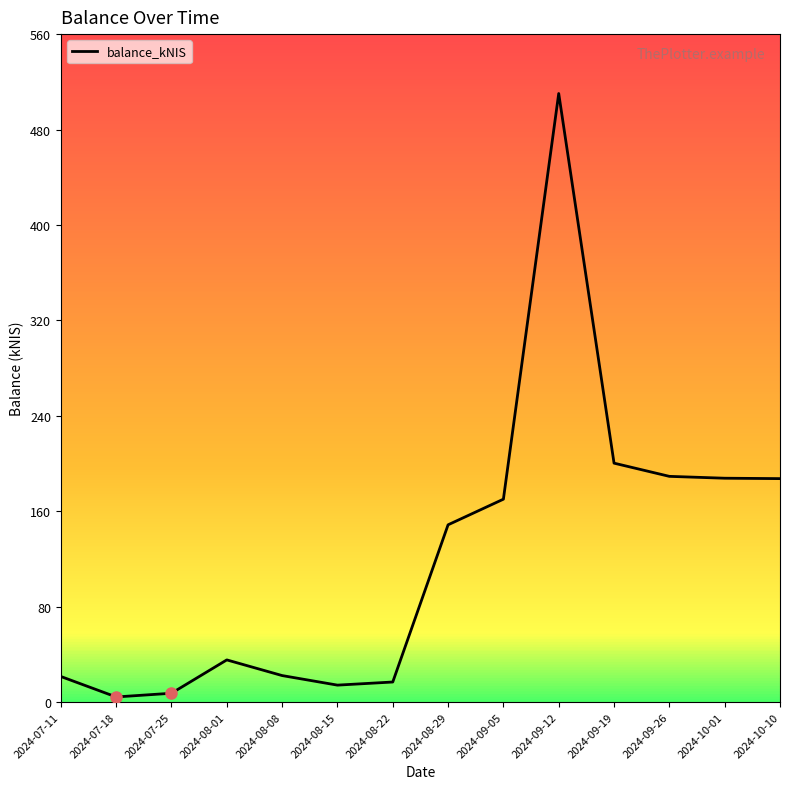

What position from the right is 2024-07-11?

14